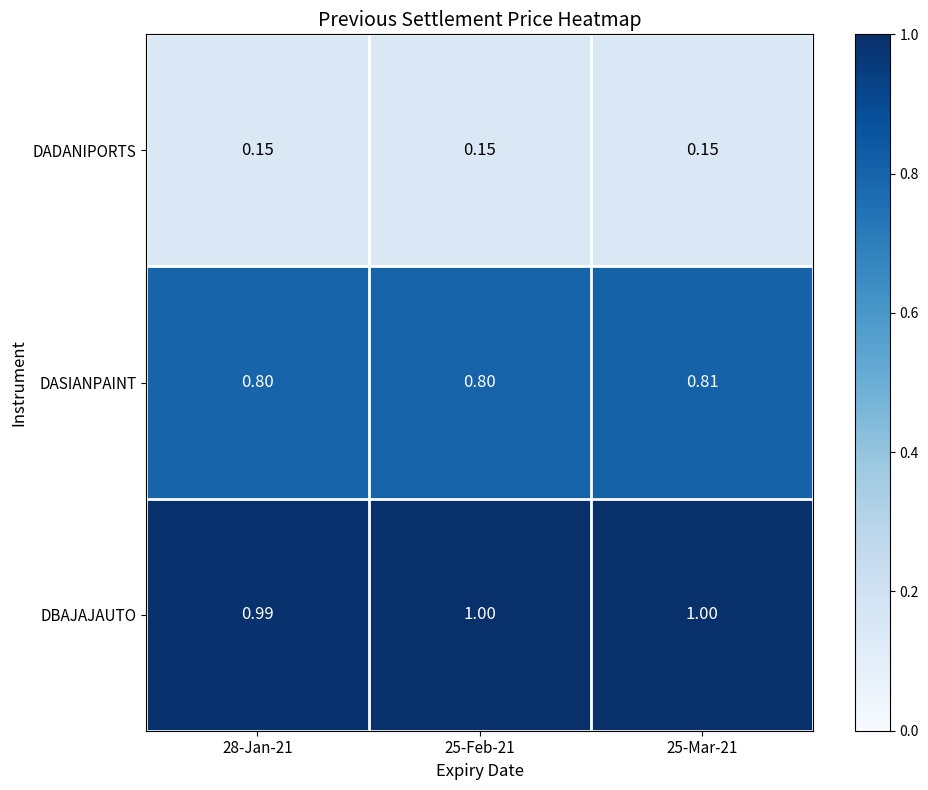

Is the value of DADANIPORTS at 25-Mar-21 greater than the value of DASIANPAINT at 28-Jan-21?

No